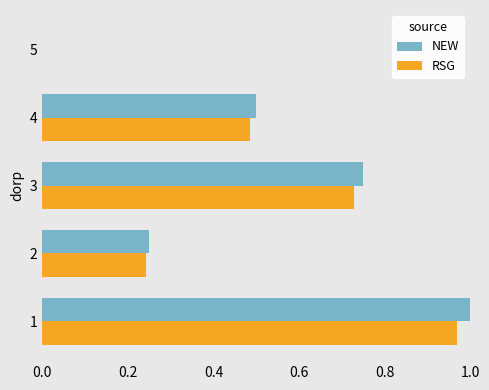

True or false: RSG has a value of 0.0 at 5.

True